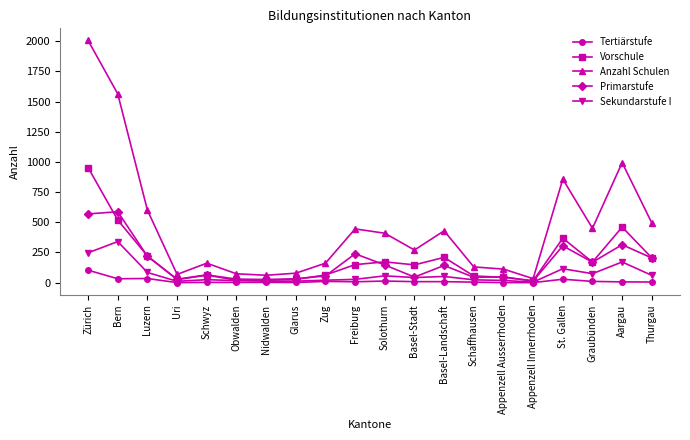

Is it true that Anzahl Schulen equals 216 at Thurgau?

False